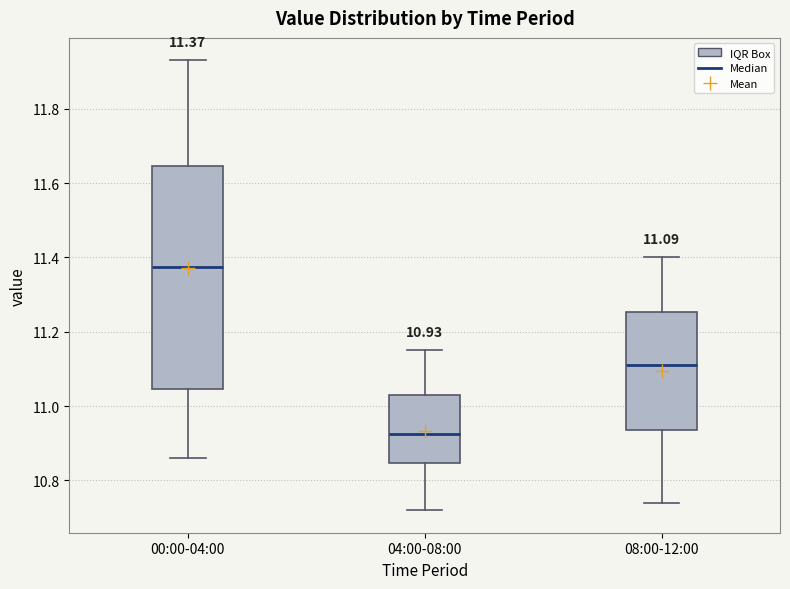

Comparing the boxes themselves (not the whiskers), which one is the tallest?

00:00-04:00